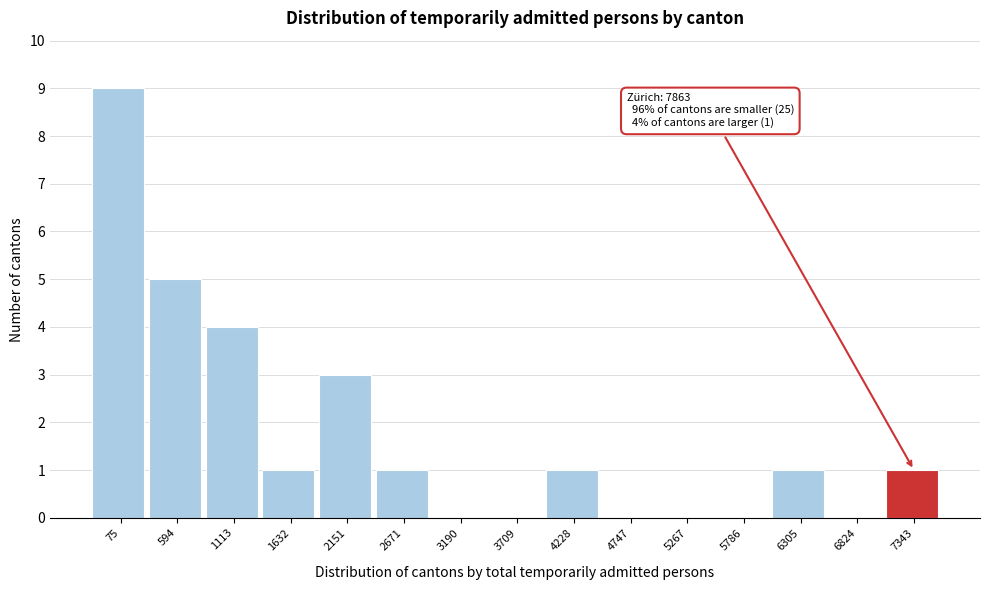

Reading left to right, what are all the values shown in this chart?

75=9	594=5	1113=4	1632=1	2151=3	2671=1	3190=0	3709=0	4228=1	4747=0	5267=0	5786=0	6305=1	6824=0	7343=1